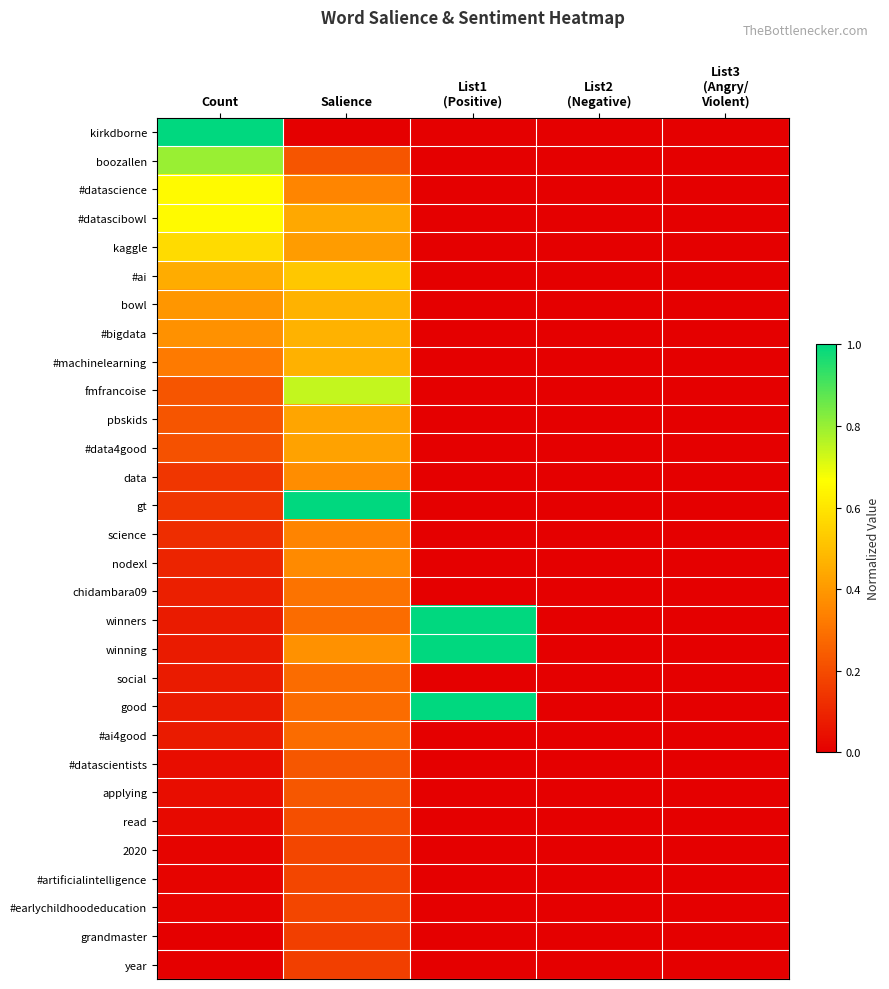

What is the spread (max minus min) of values at Count?

1.0